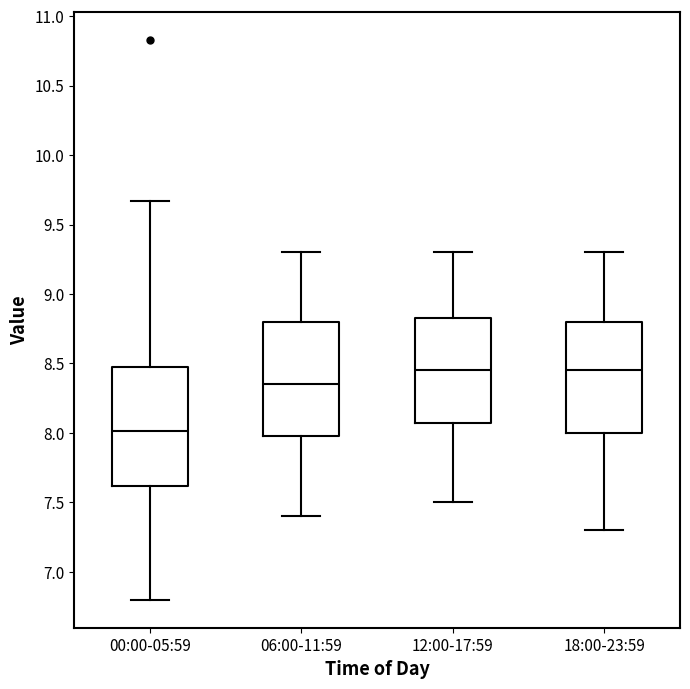

Reading left to right, read every box against the y-axis: the position of its median line, the range the box covers, and the ends of its whiskers. The values are not printed on the chart, so give them approximately, as read against the axis.

00:00-05:59: median 8.00, box 7.60 to 8.50, whiskers 6.80 to 9.65
06:00-11:59: median 8.35, box 8.00 to 8.80, whiskers 7.40 to 9.30
12:00-17:59: median 8.45, box 8.10 to 8.85, whiskers 7.50 to 9.30
18:00-23:59: median 8.45, box 8.00 to 8.80, whiskers 7.30 to 9.30